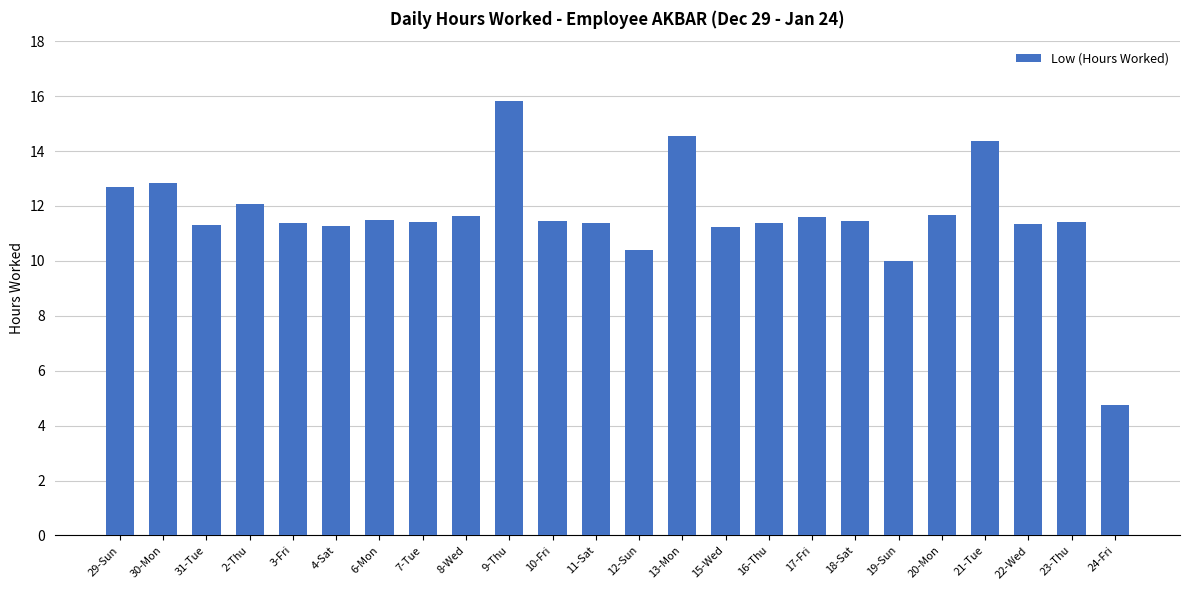

Where does the data first go above 11?

29-Sun